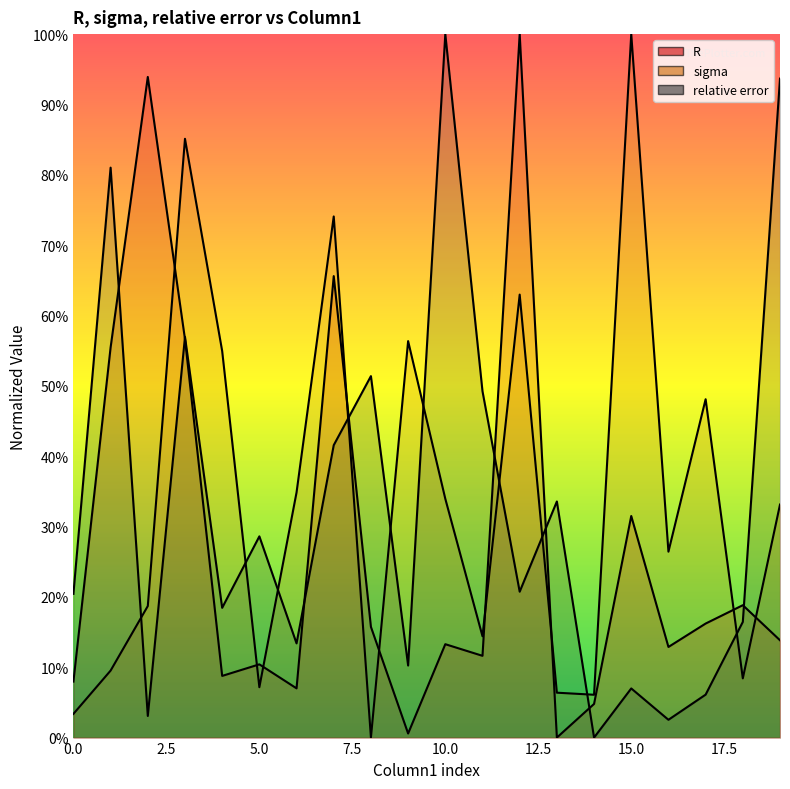

At which category does relative error reach its first local valley?

2